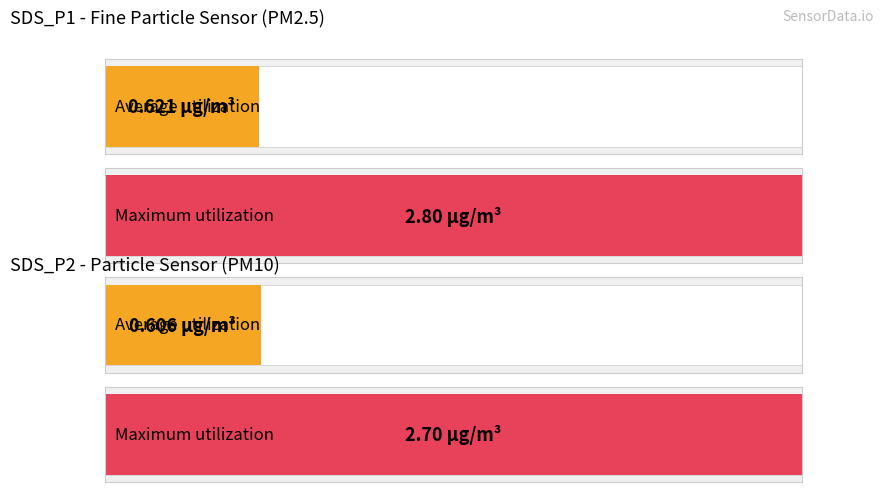

True or false: SDS_P2 has a value of 0.5 at 00:13.

False